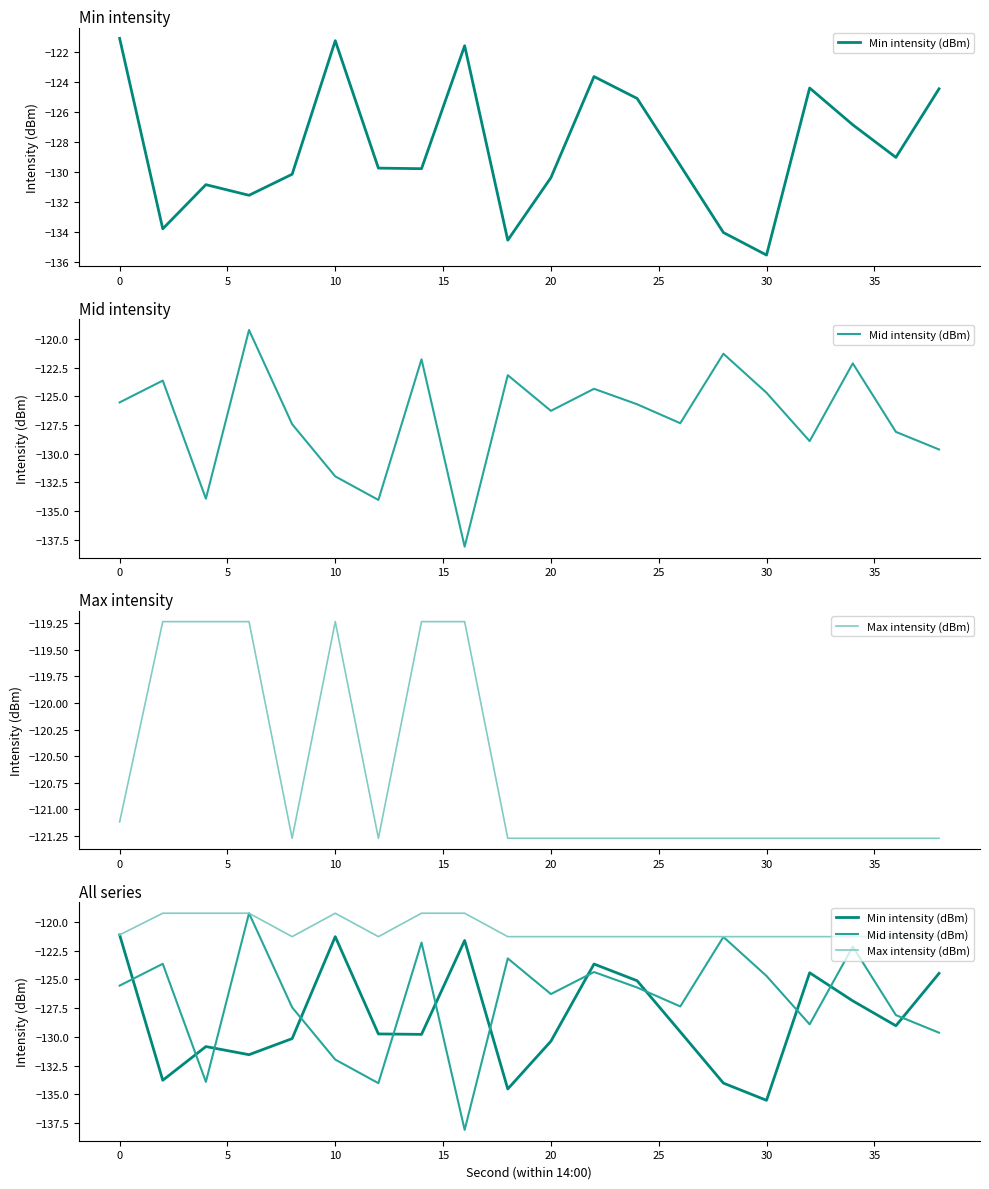

What is the difference between the second highest and minimum values in the Mid intensity (dBm) series?

16.8